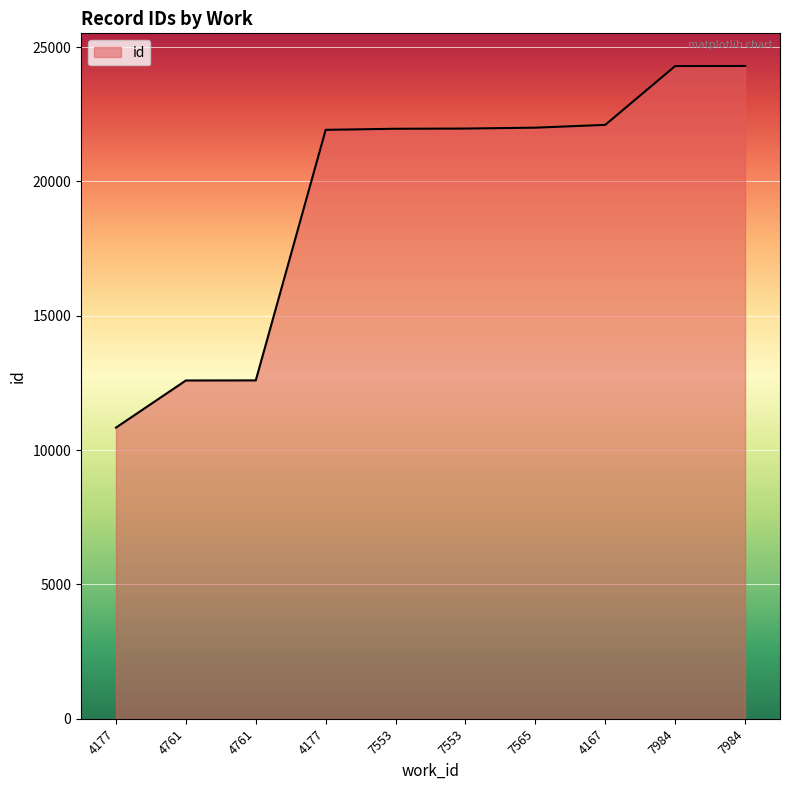

Does the chart have visible grid lines?

Yes